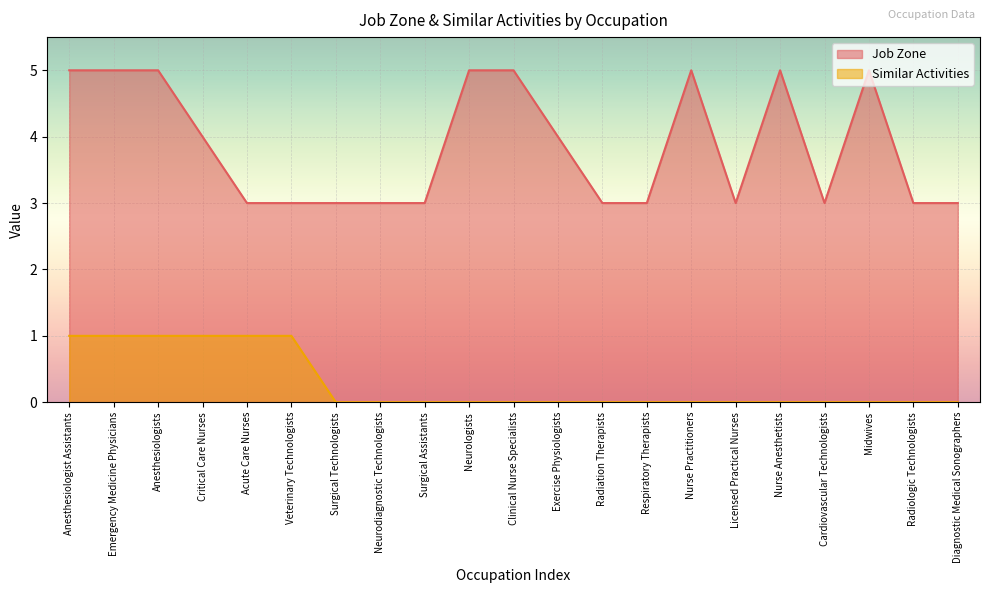

True or false: Similar Activities has more than 1 points higher than both neighbors.

False